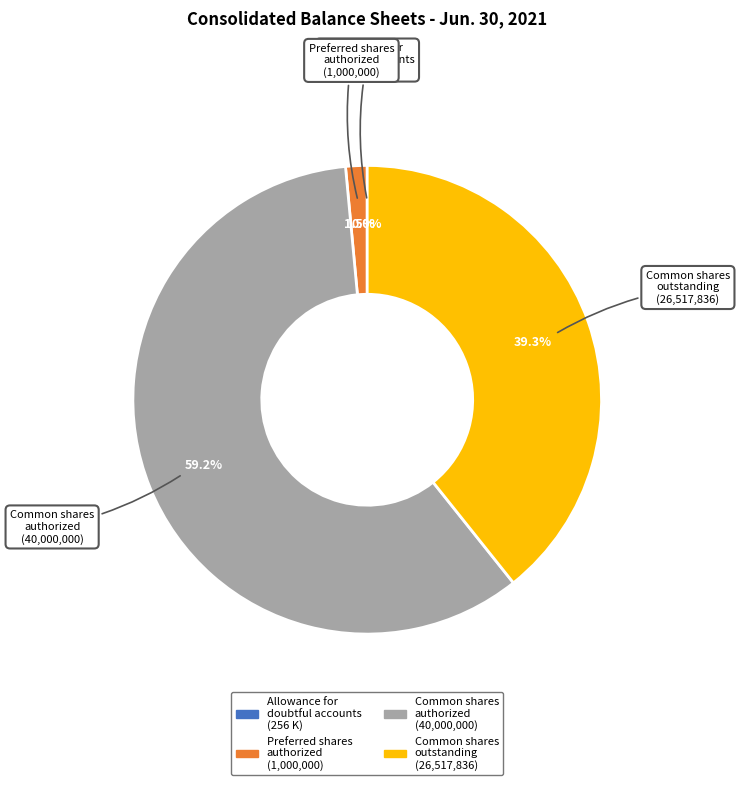

Which category has the biggest portion of the pie?

Common shares authorized (40,000,000)